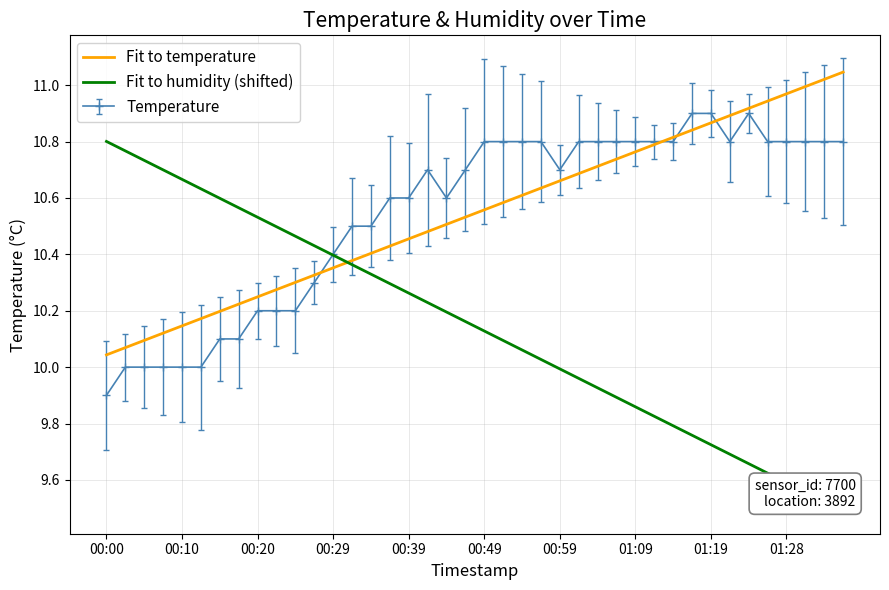

What is the difference between the maximum and minimum values in the Fit to humidity (shifted) series?

1.3